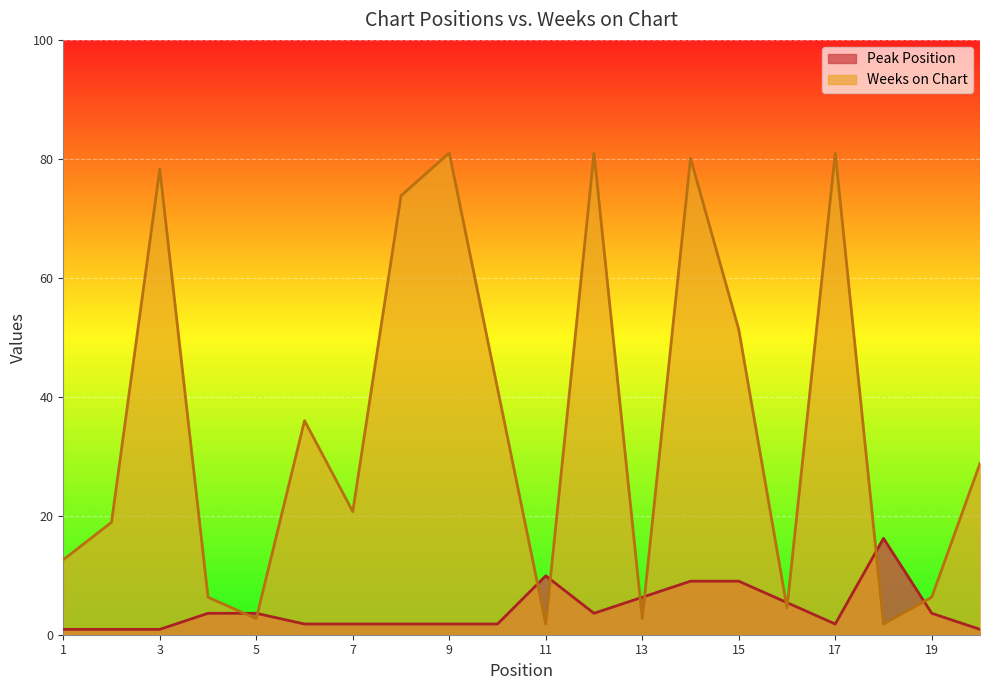

What is the spread (max minus min) of values at 2?

18.0